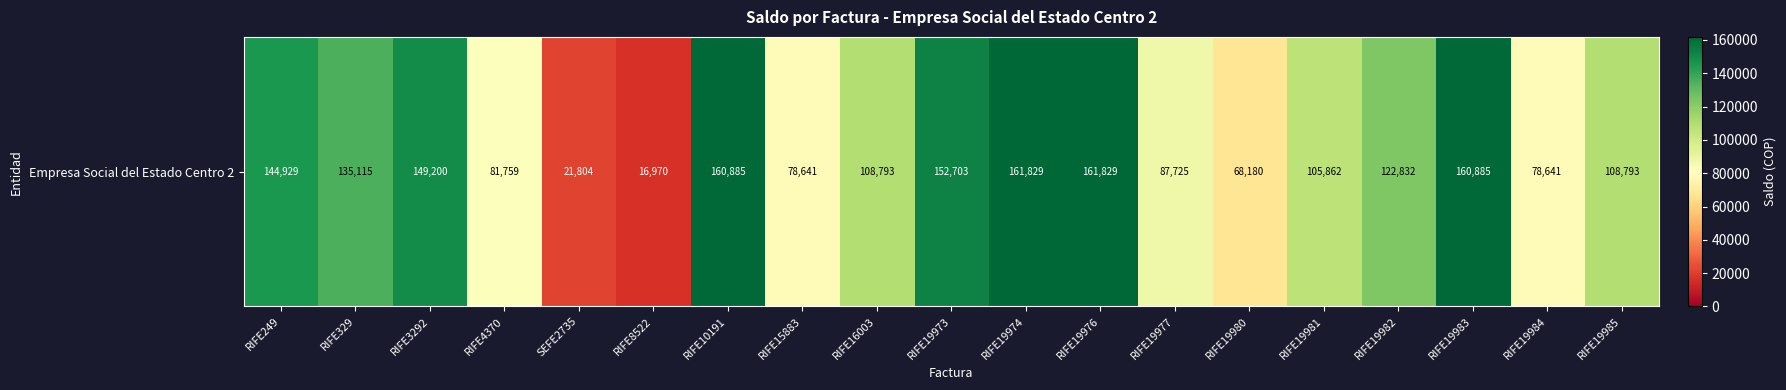

Reading left to right, list all the values displayed in this chart.

RIFE249=144929	RIFE329=135115	RIFE3292=149200	RIFE4370=81759	SEFE2735=21804	RIFE8522=16970	RIFE10191=160885	RIFE15883=78641	RIFE16003=108793	RIFE19973=152703	RIFE19974=161829	RIFE19976=161829	RIFE19977=87725	RIFE19980=68180	RIFE19981=105862	RIFE19982=122832	RIFE19983=160885	RIFE19984=78641	RIFE19985=108793